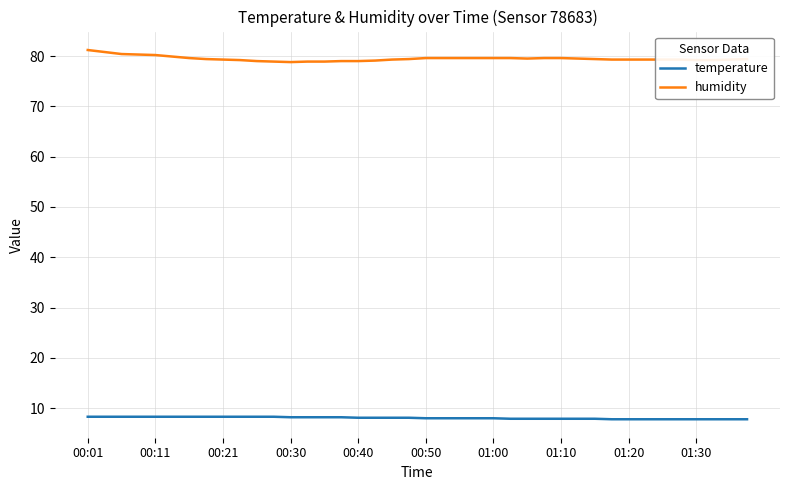

Rank the series by their average value, from lowest to highest.

temperature, humidity